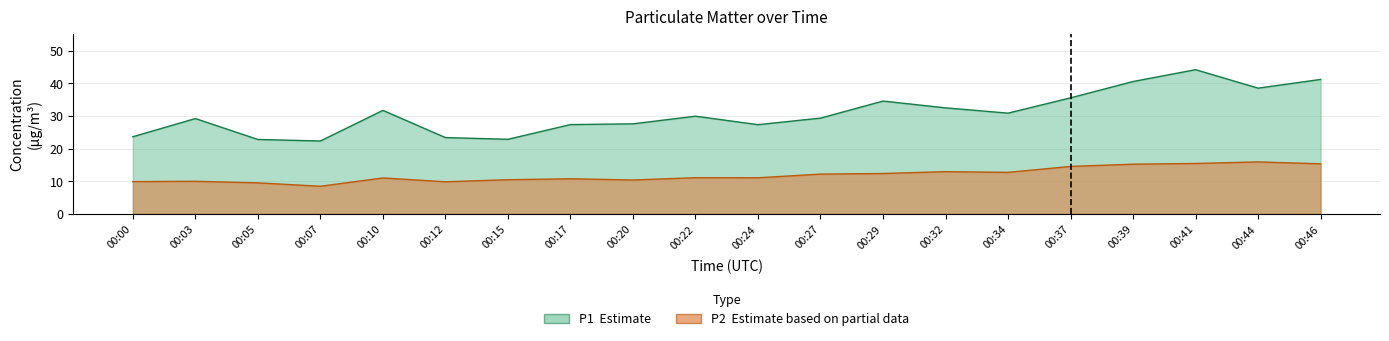

True or false: P1 and P2 intersect in this chart.

False